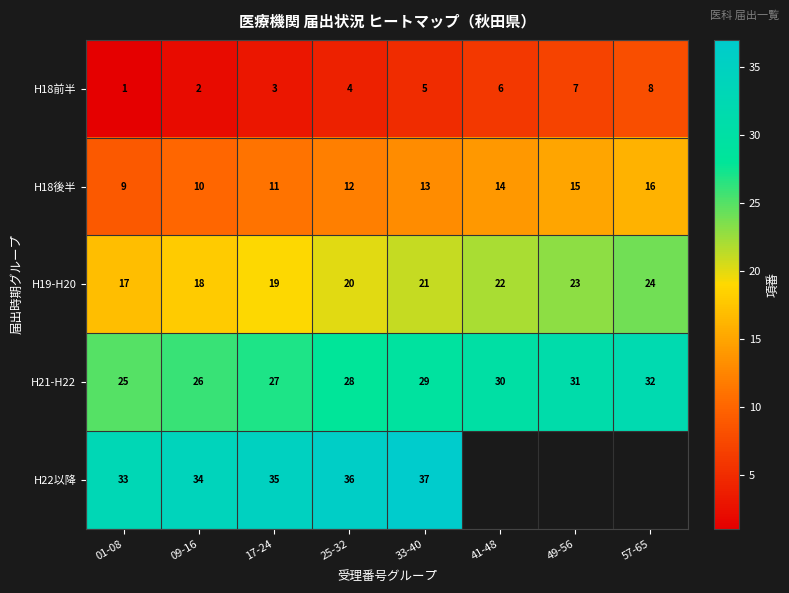

What is the spread (max minus min) of values at 01-08?

32